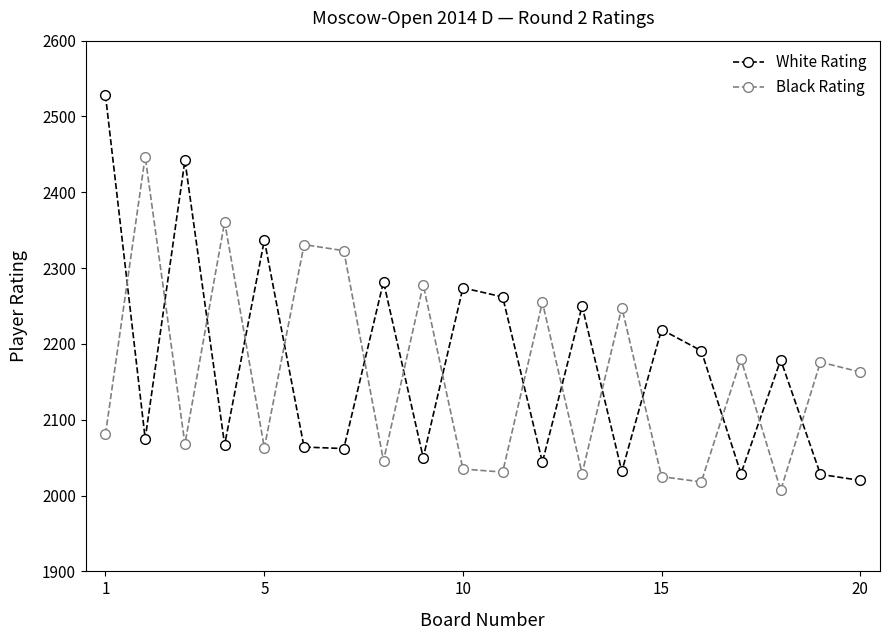

At how many categories does at least one series exceed 2145?

20